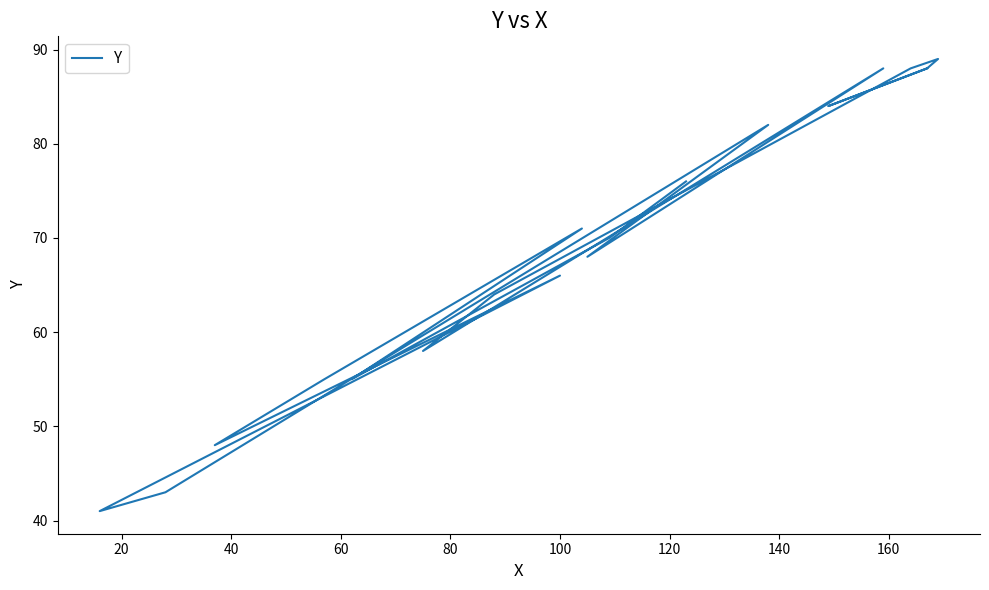

How many data points does each series have?

20